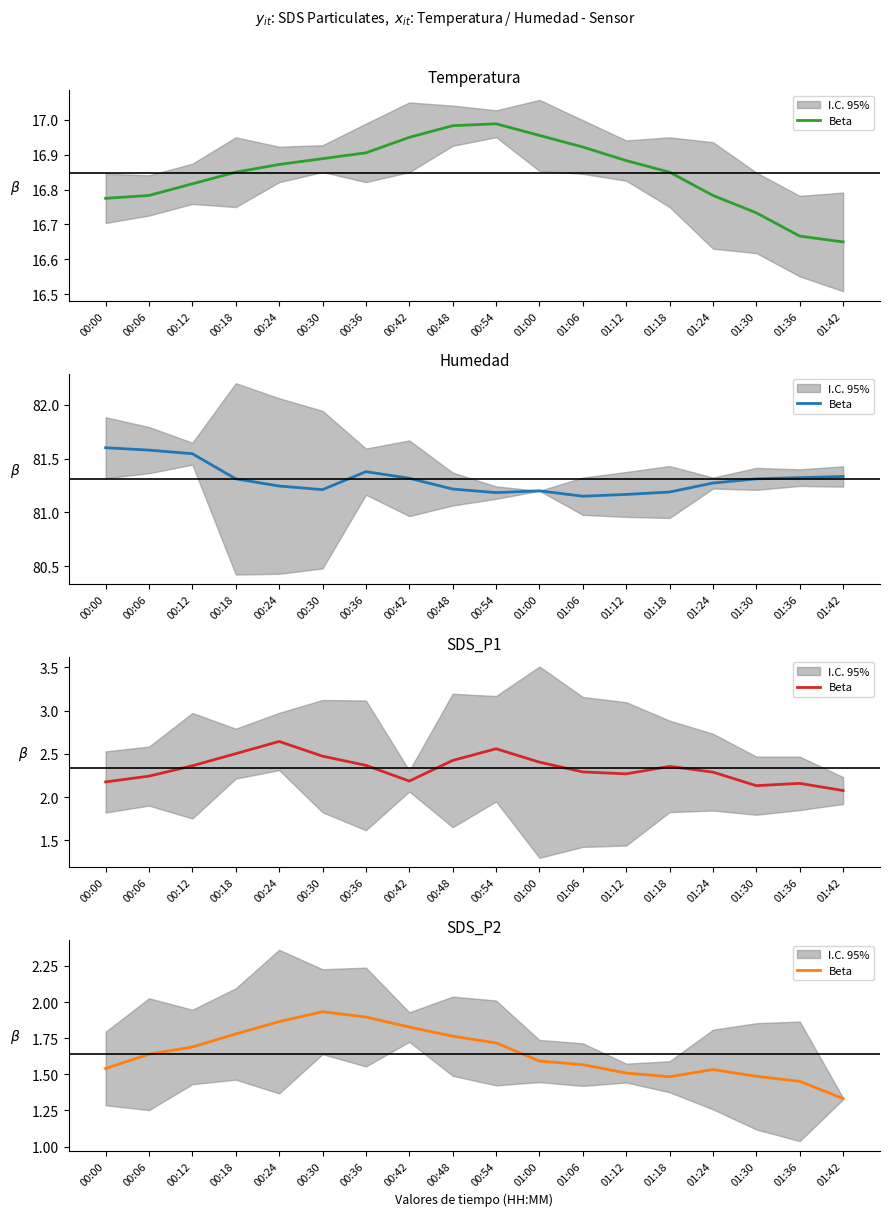

True or false: the data has more than 0 interior local peaks.

True